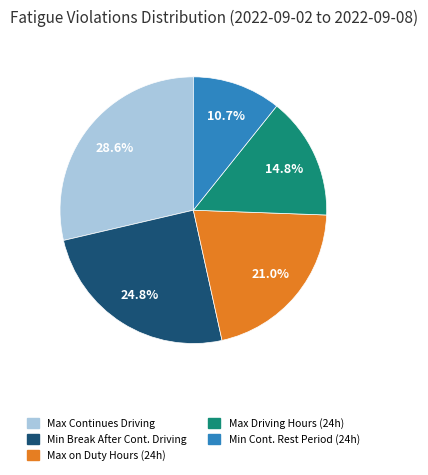

Does any single category account for the majority?

No